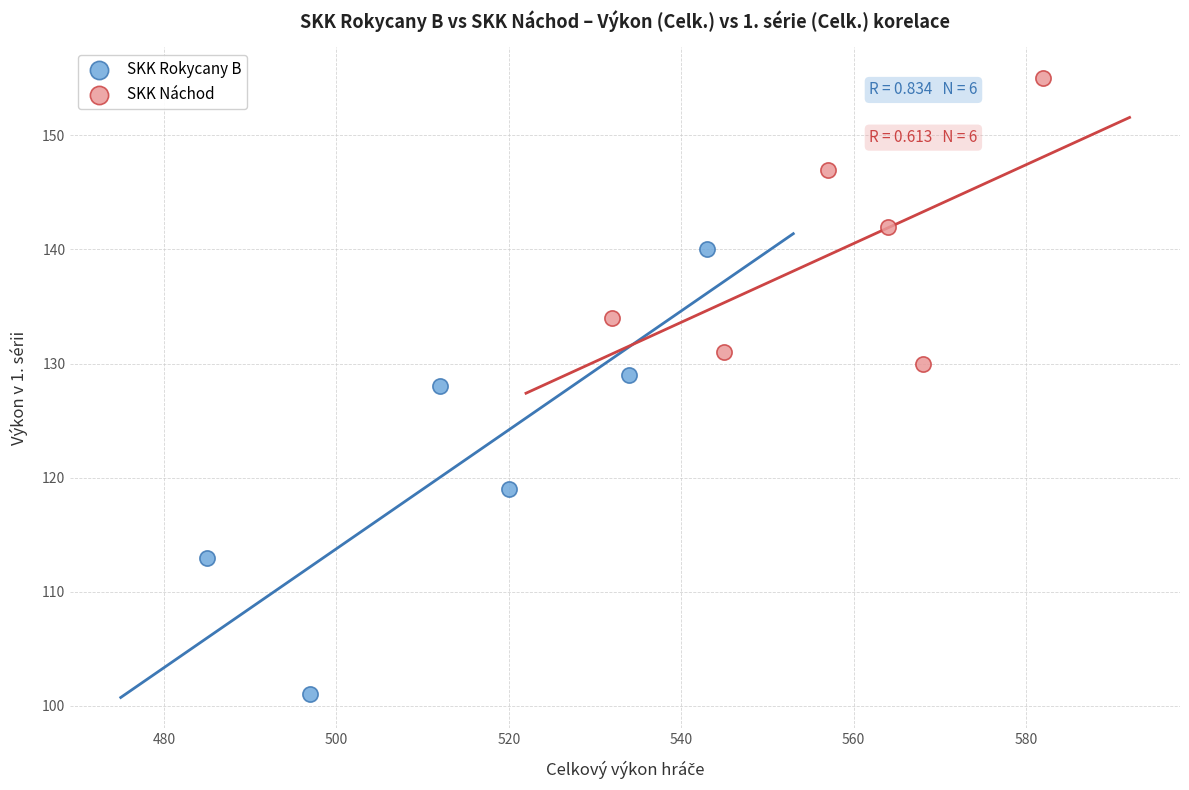

Which series has the largest Y range (max minus min)?

SKK Rokycany B